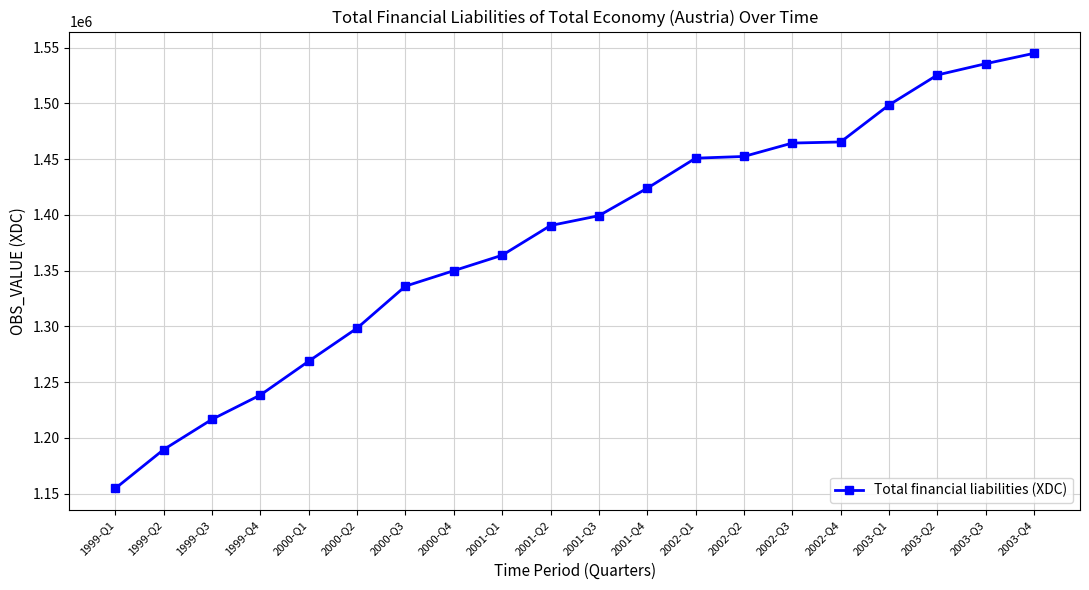

What is the value of the 3rd point from the left?

1216620